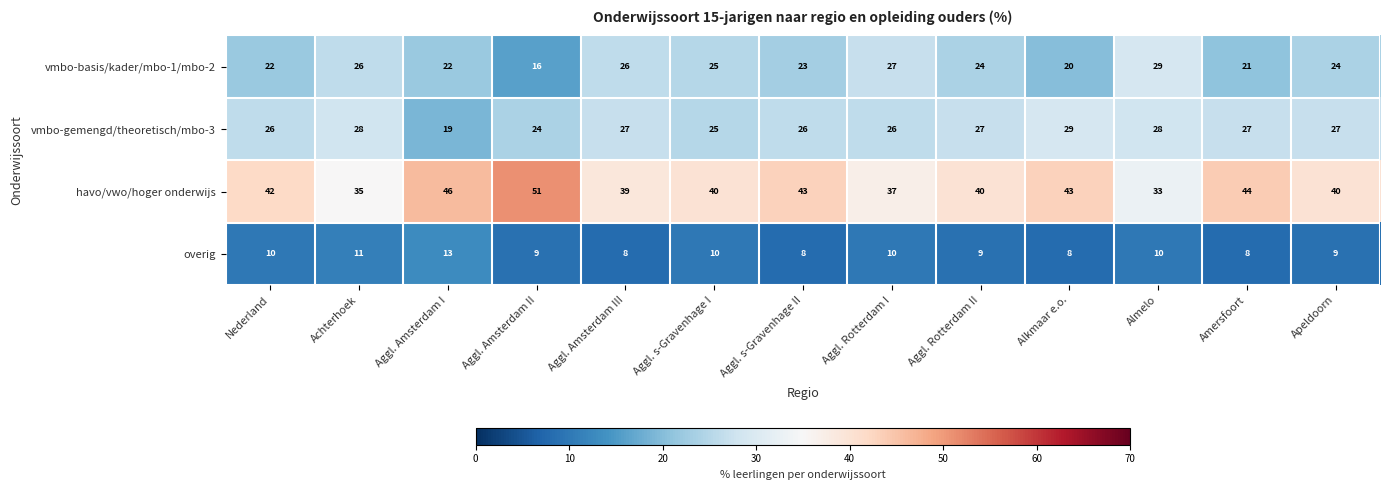

What is the sum of all havo/vwo/hoger onderwijs values?

533